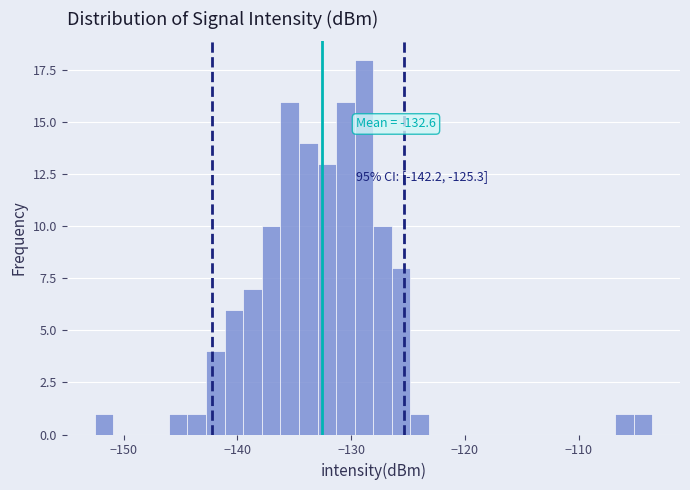

Around what value on the x-axis is the tallest bar? Give the approximate position of its centre, as read against the axis.

-129